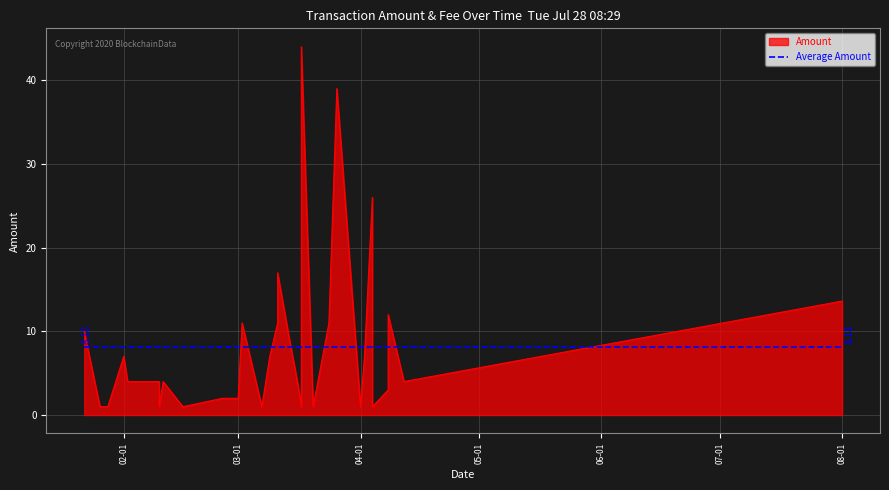

How many values exceed 4?

14